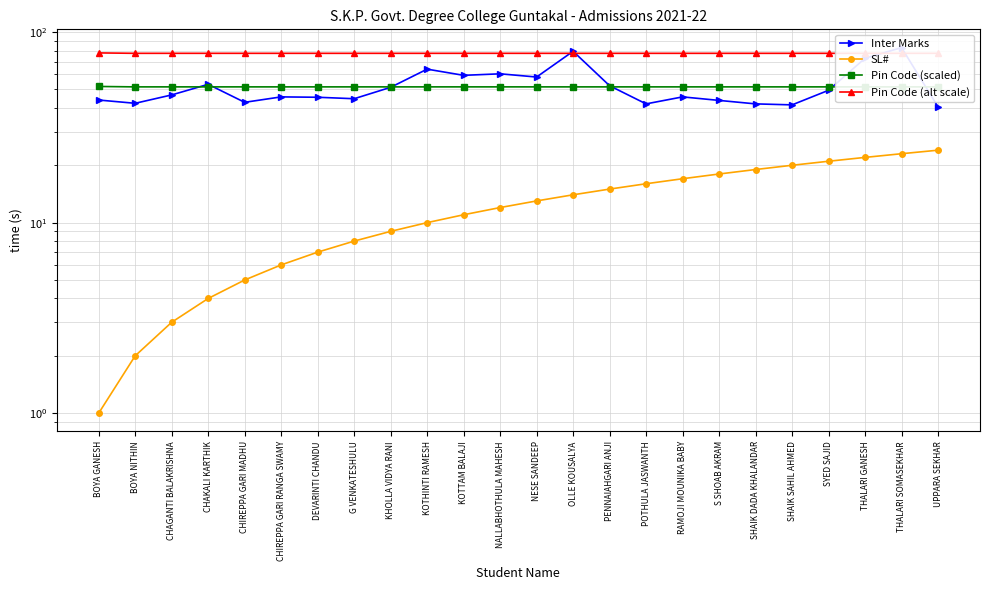

True or false: Pin Code (scaled) has a value of 32.7 at PENNAIAHGARI ANJI.

False